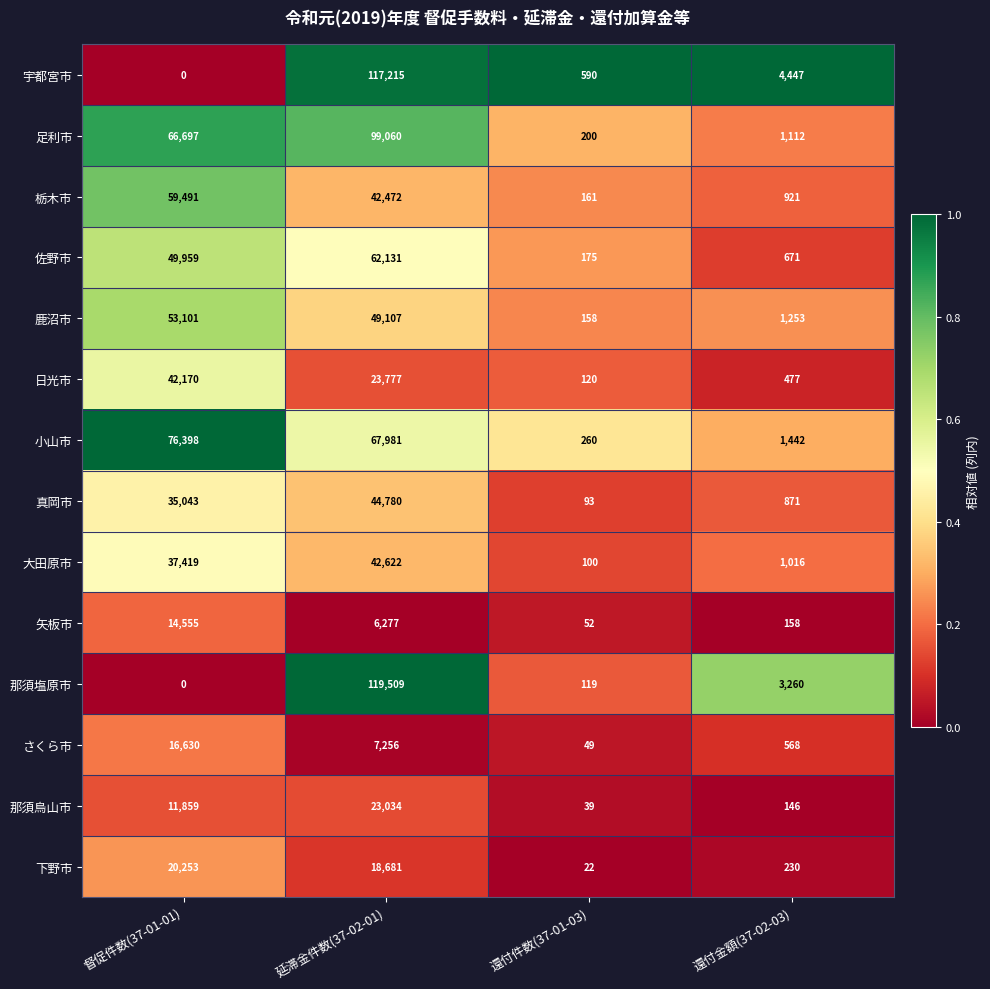

What is the difference between the 日光市 values at 還付件数(37-01-03) and 還付金額(37-02-03)?

357